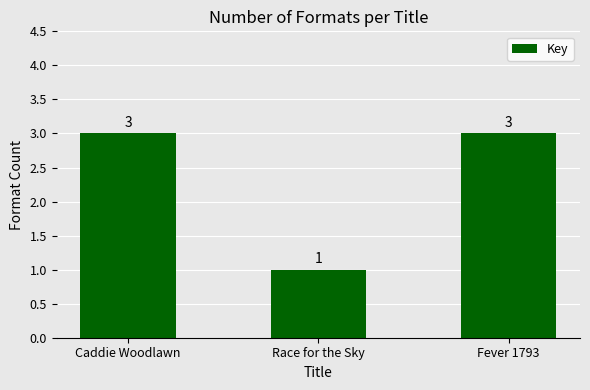

What is the difference between the second highest and minimum values?

2